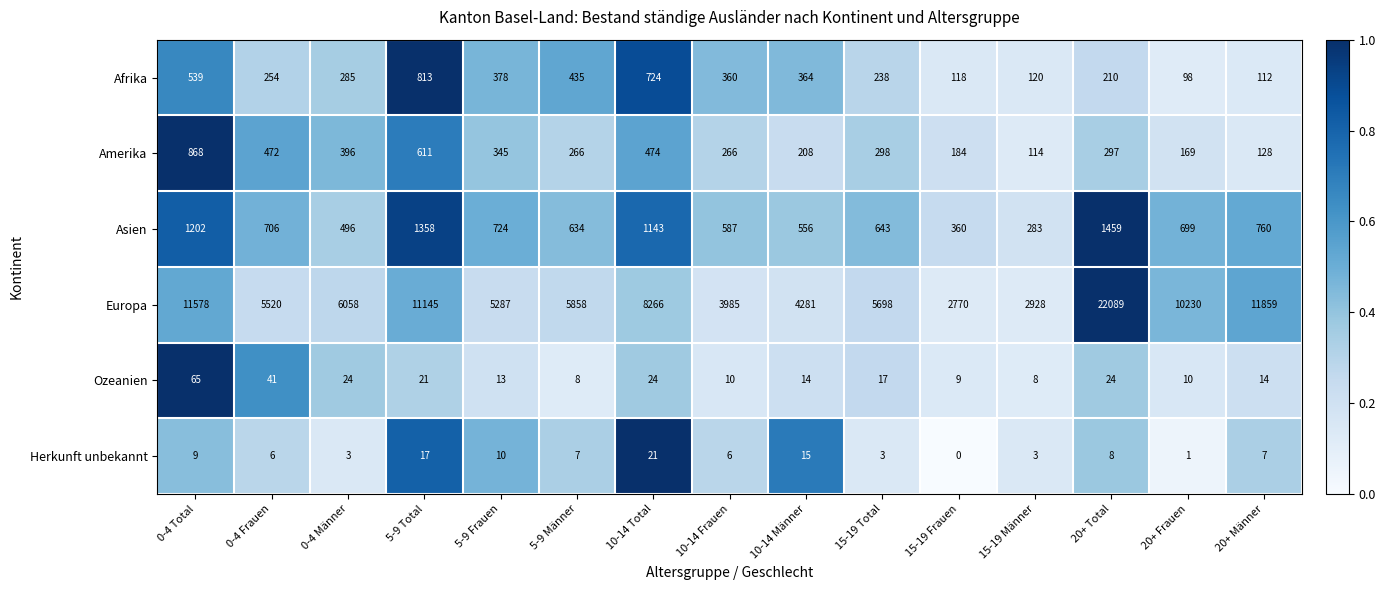

How many data points does each series have?

15